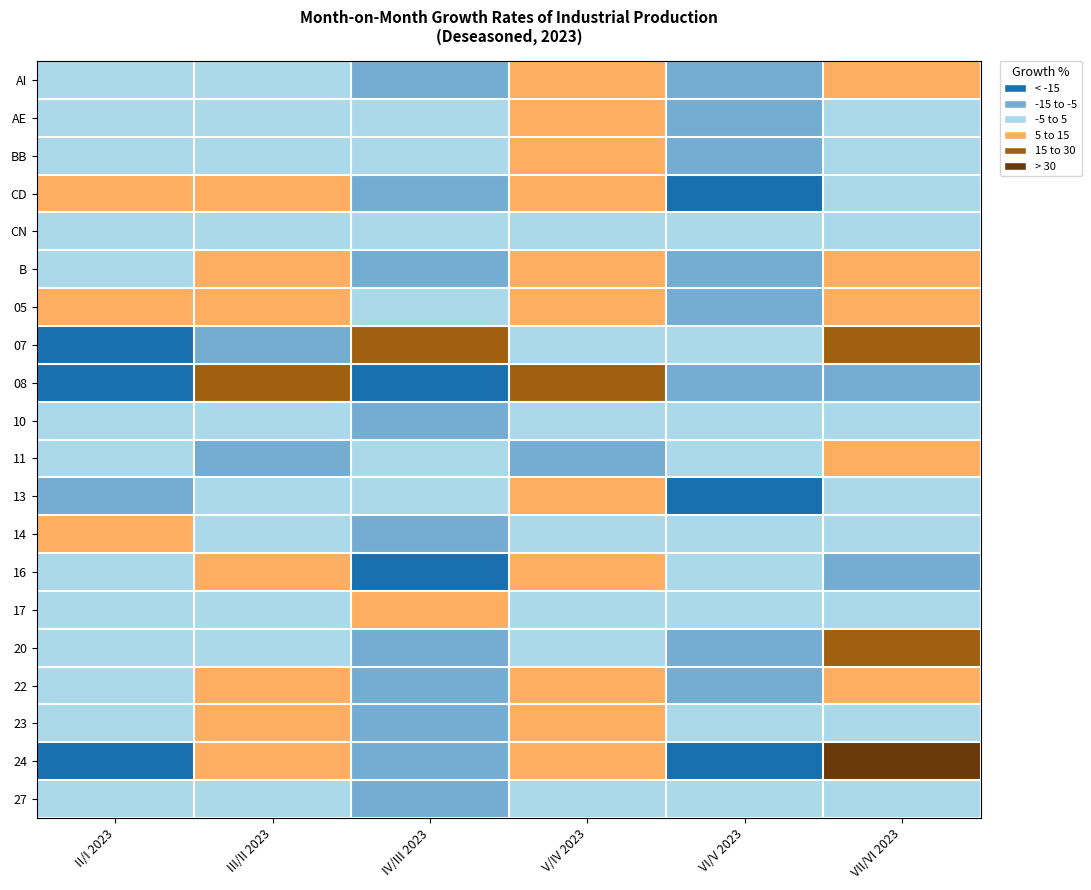

What is the total value across all series at VI/V 2023?

-128.0